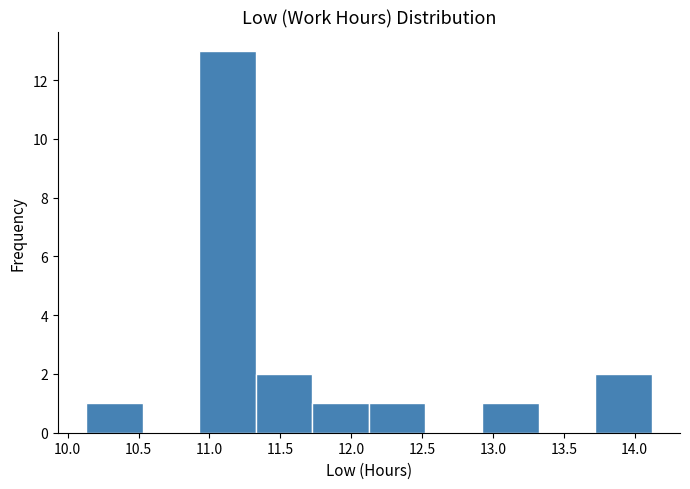

Reading left to right, list every bar in this chart as the range it spans on the x-axis followed by its height. Neither the bar edges nor the heights are printed on the chart, so give them approximately, as read against the axes.

10.15 to 10.55: 1
10.55 to 10.95: 0
10.95 to 11.35: 13
11.35 to 11.75: 2
11.75 to 12.15: 1
12.15 to 12.50: 1
12.50 to 12.90: 0
12.90 to 13.30: 1
13.30 to 13.70: 0
13.70 to 14.10: 2